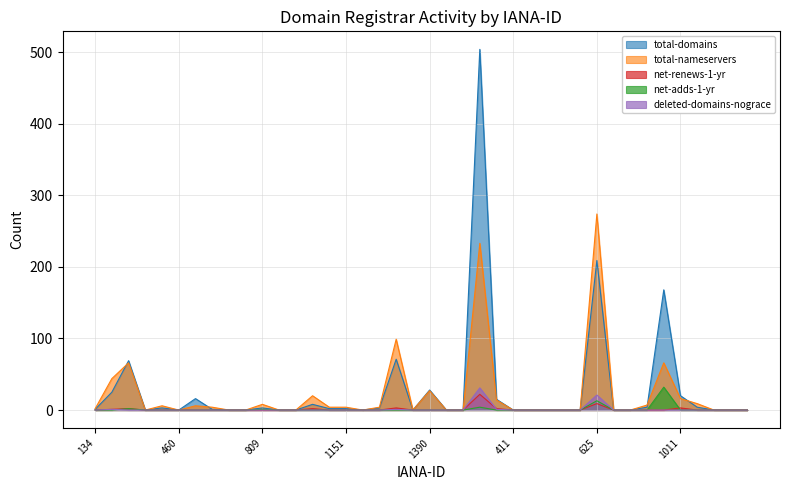

What is the spread (max minus min) of values at 1110?

4